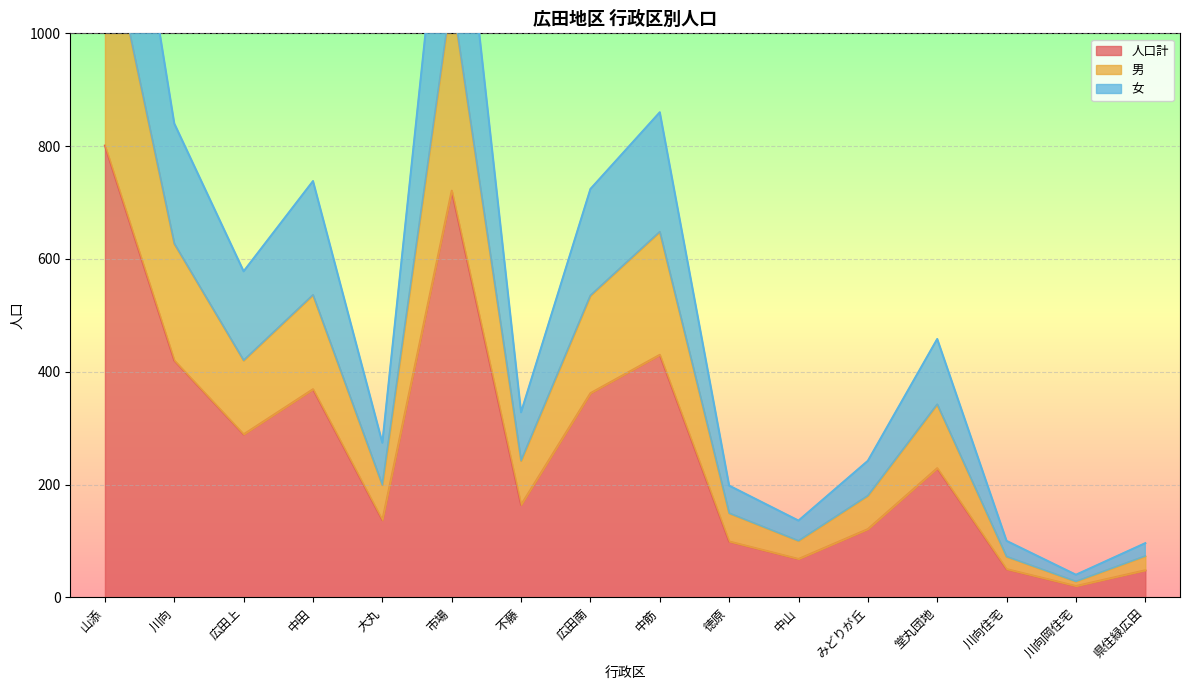

Which has a higher value, 広田南 or 川向住宅?

広田南